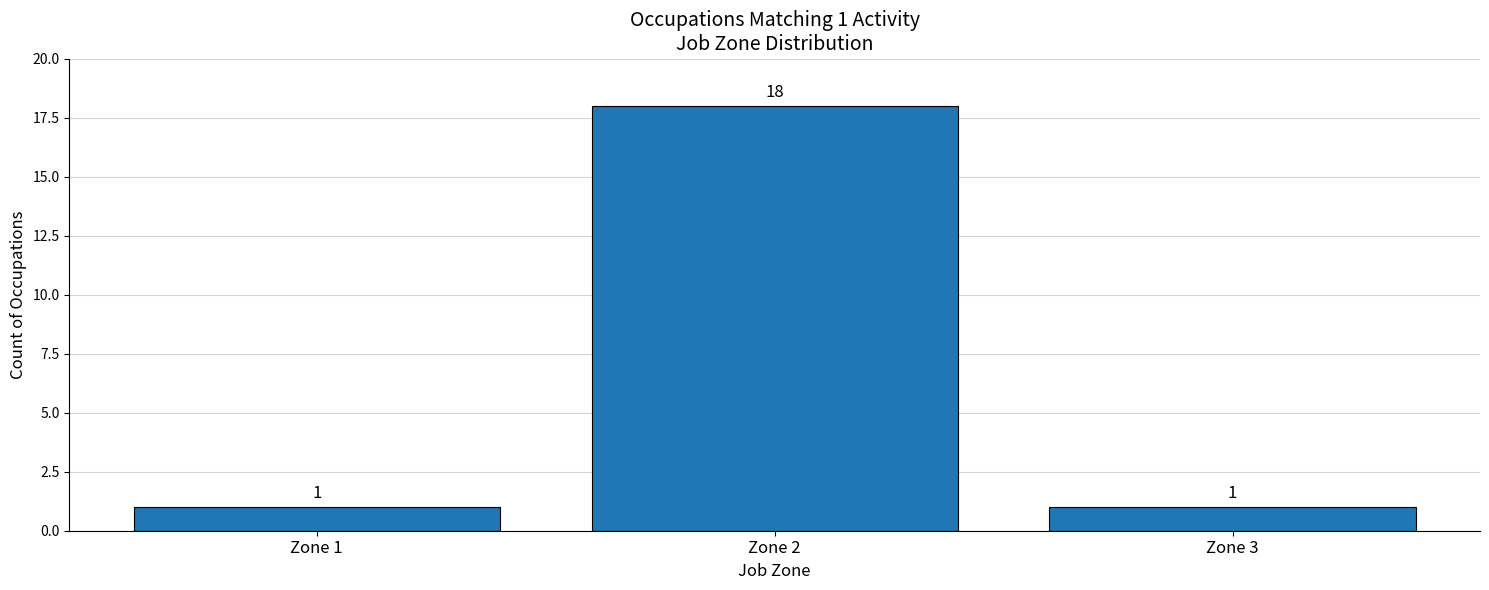

What is the difference between the values at Zone 1 and Zone 2?

17